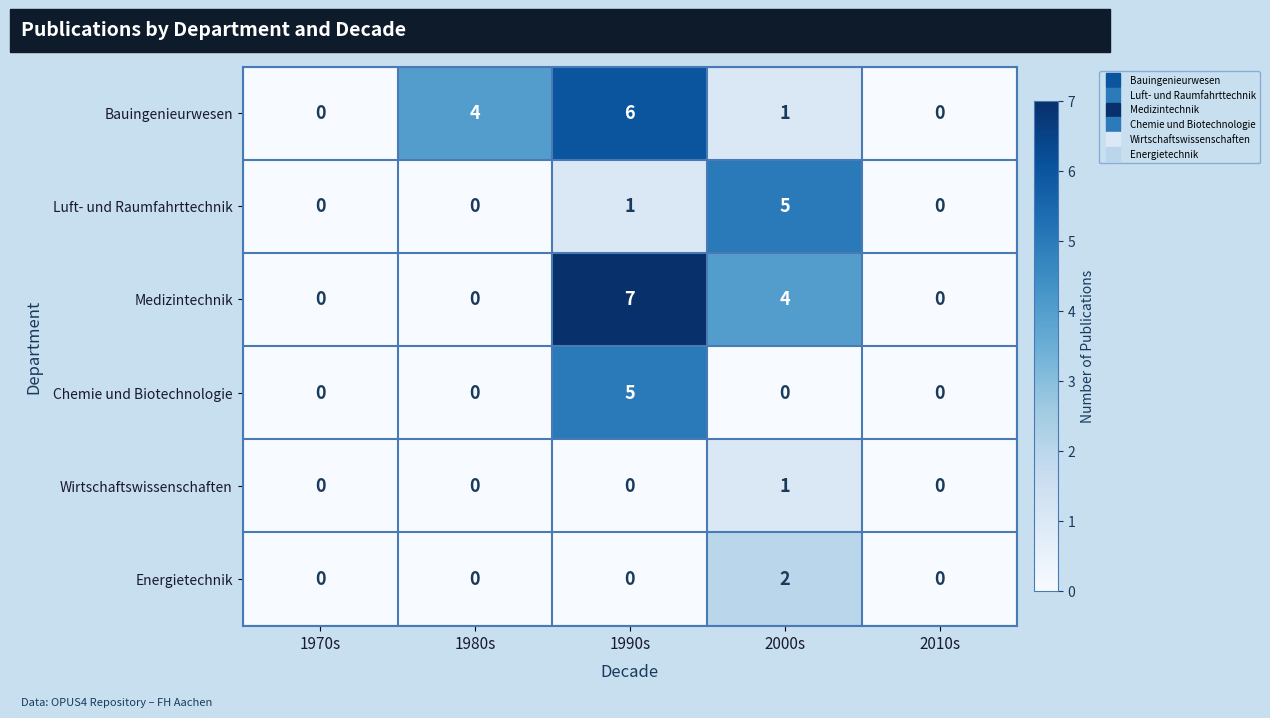

At which category is the sum across all series the highest?

1990s